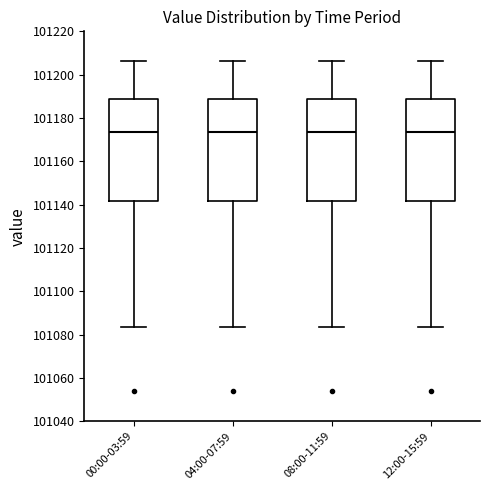

Where is the lower edge of the box for 04:00-07:59 on the y-axis? The values are not printed on the chart, so give them approximately, as read against the axis.

101142